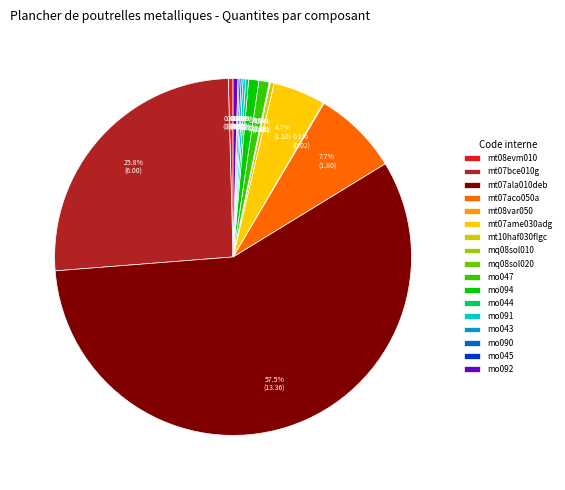

To the nearest percent, what is the difference between the mt07bce010g and mo092 slice percentages?

25%